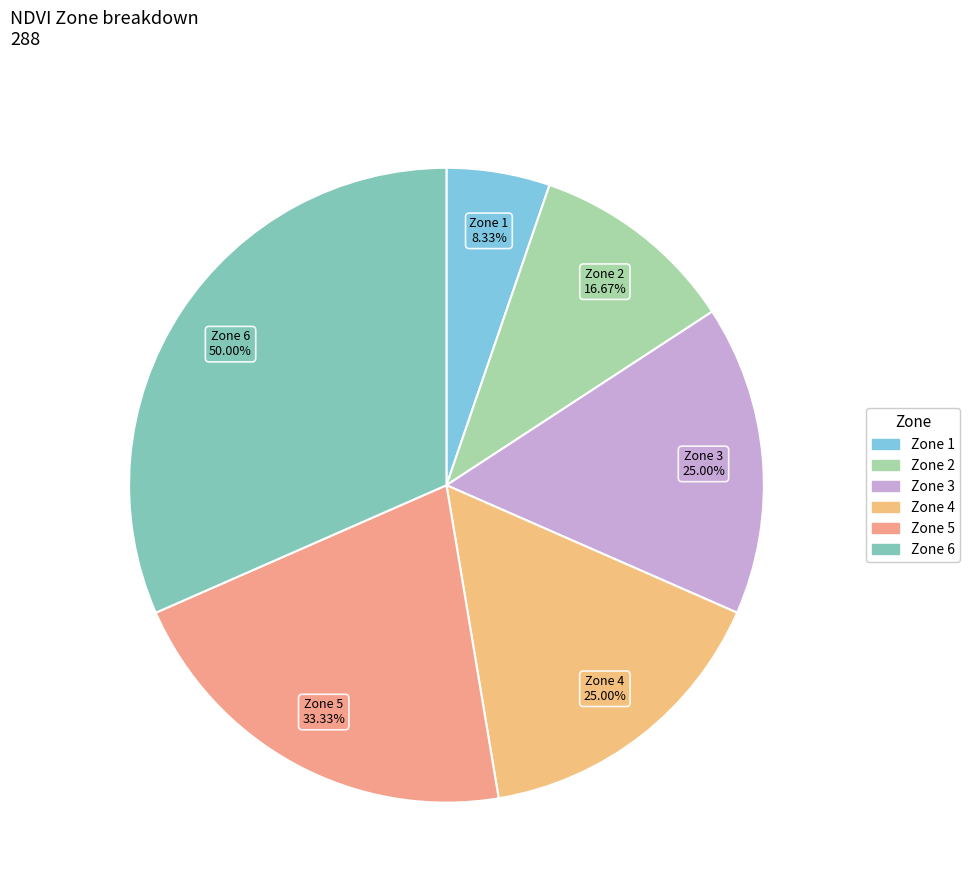

To the nearest percent, what is the average slice percentage?

17%